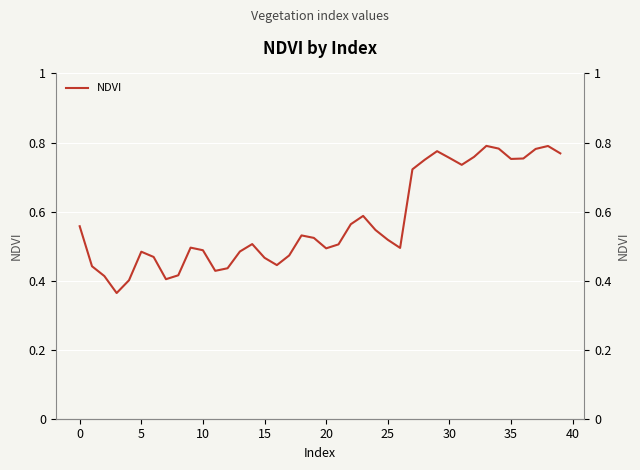

What is the smallest value displayed?

0.4